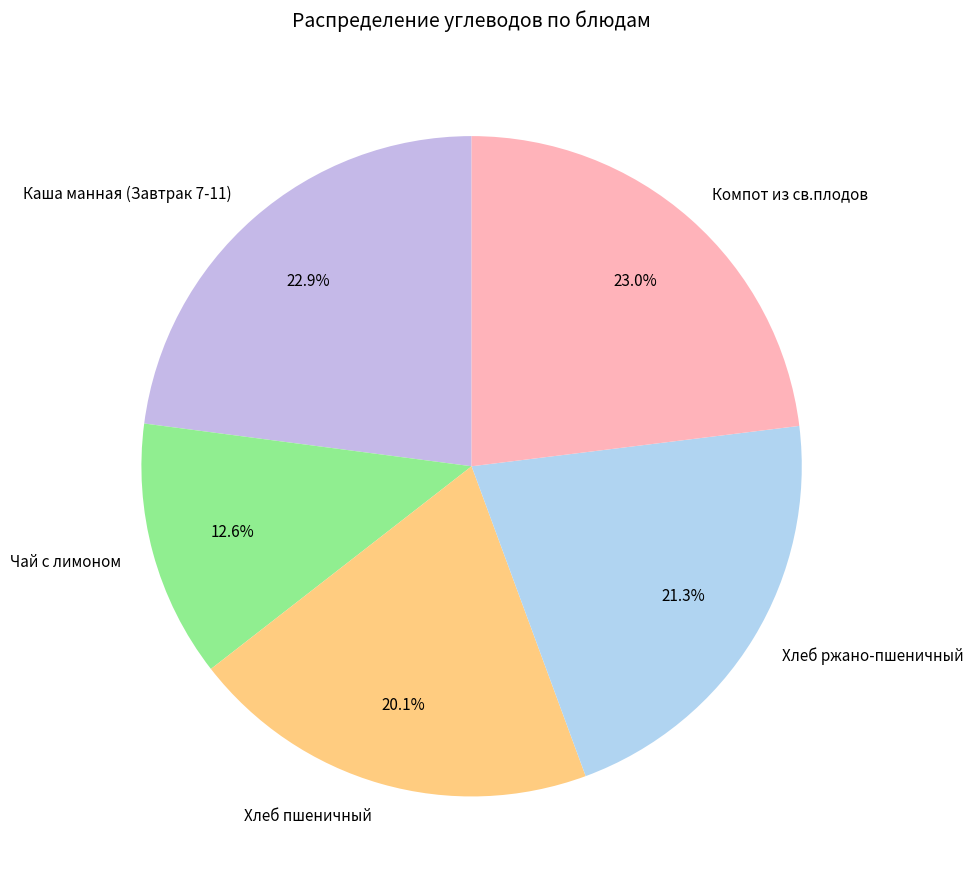

Which has a higher value, Чай с лимоном or Компот из св.плодов?

Компот из св.плодов